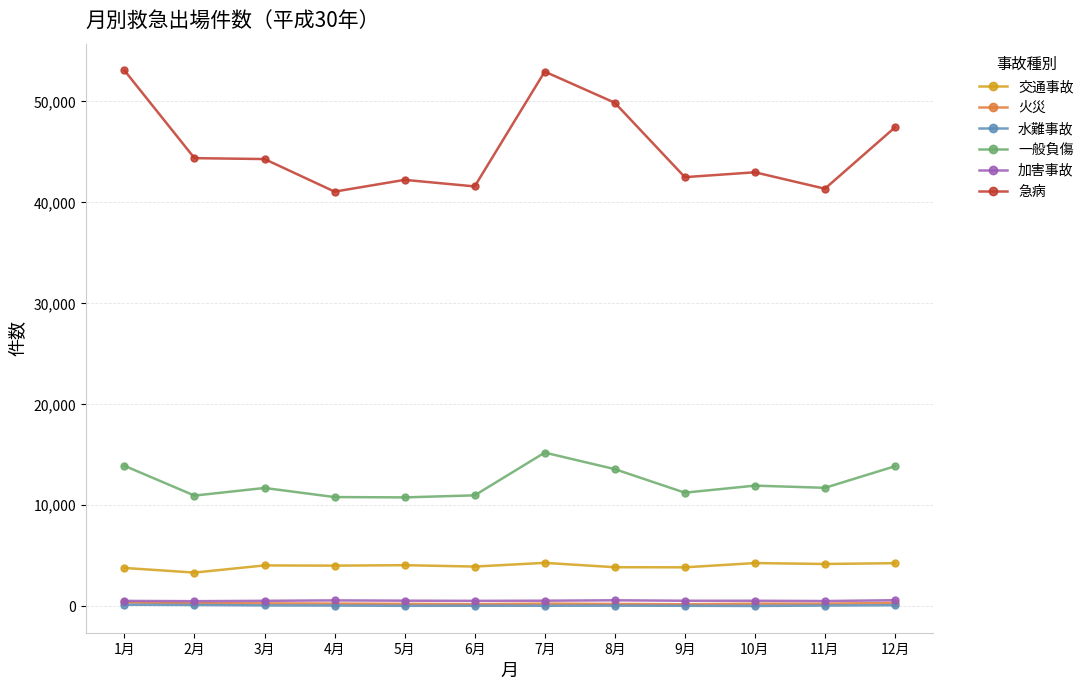

What is the label of the 11th point from the left?

11月